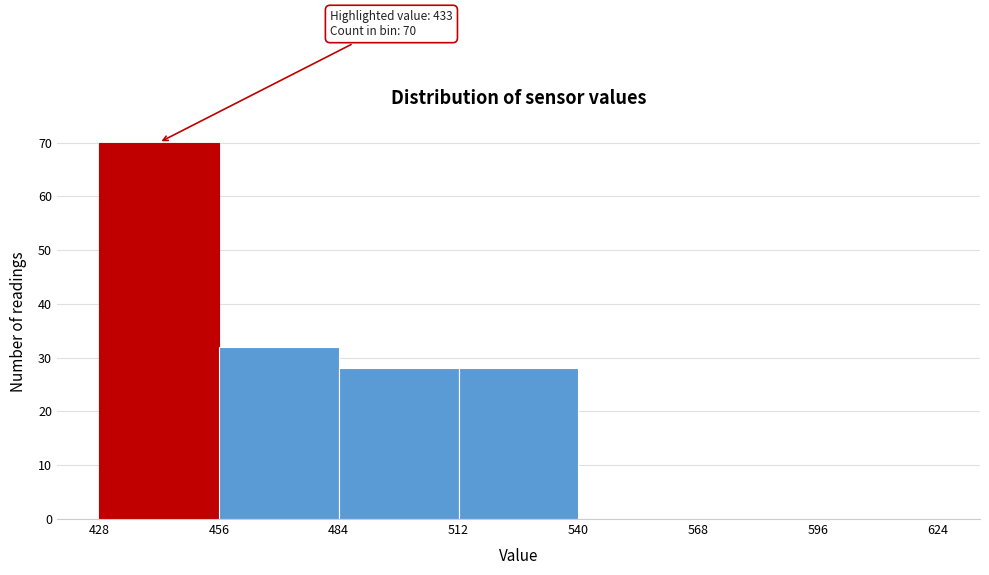

Which range on the x-axis has the tallest bar?

428 to 456